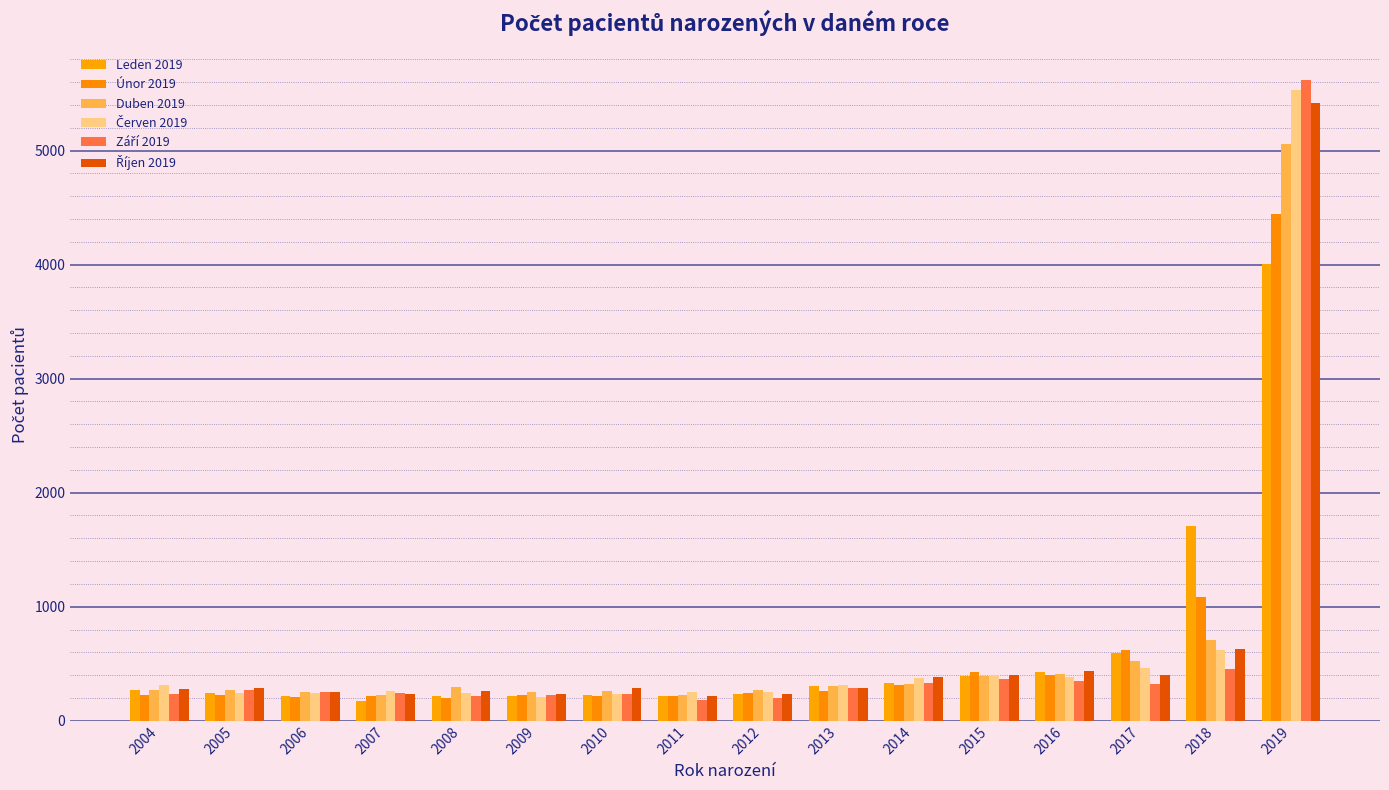

The value of Říjen 2019 at 2019 is 5415. True or false?

True